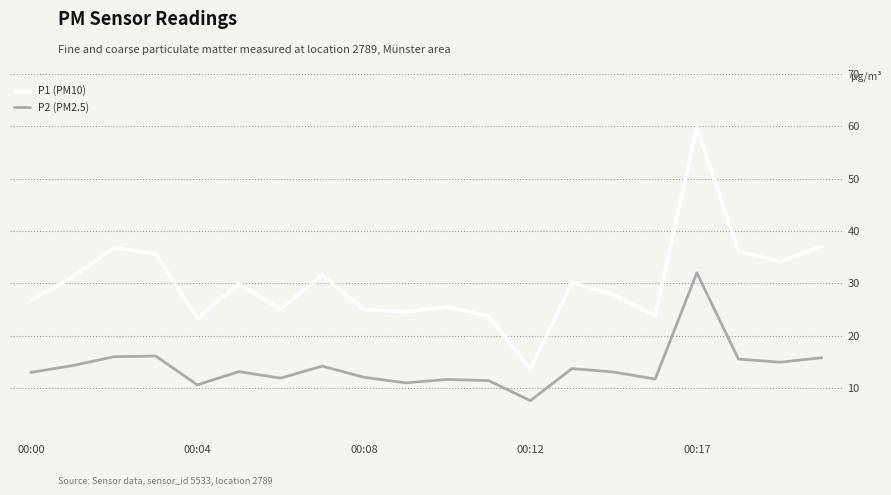

What is the difference between the maximum and minimum values in the P2 (PM2.5) series?

24.4